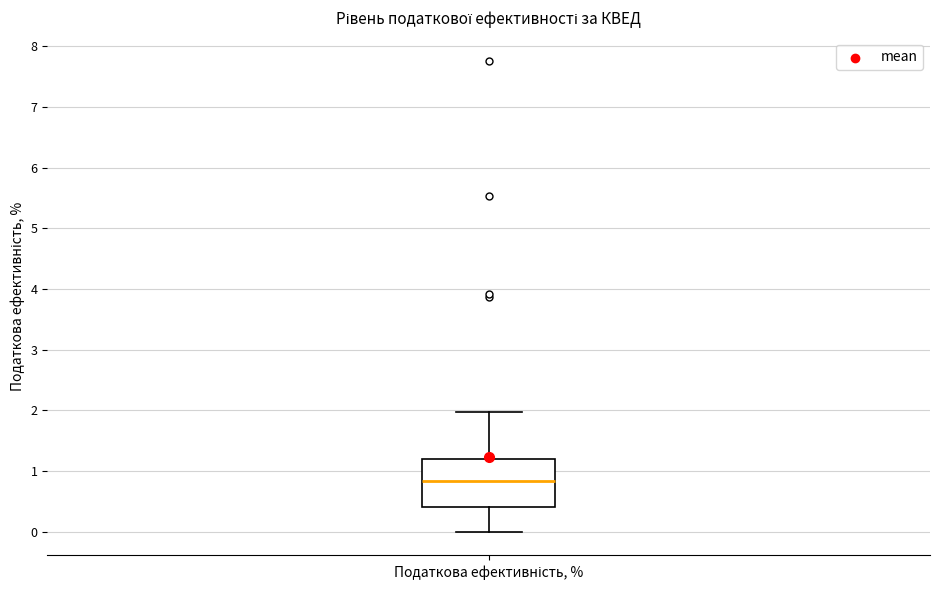

Read this box plot against the y-axis: the position of the median line, the range covered by the box, and the ends of both whiskers. The values are not printed on the chart, so give them approximately, as read against the axis.

median 0.8, box 0.4 to 1.2, whiskers 0.0 to 2.0